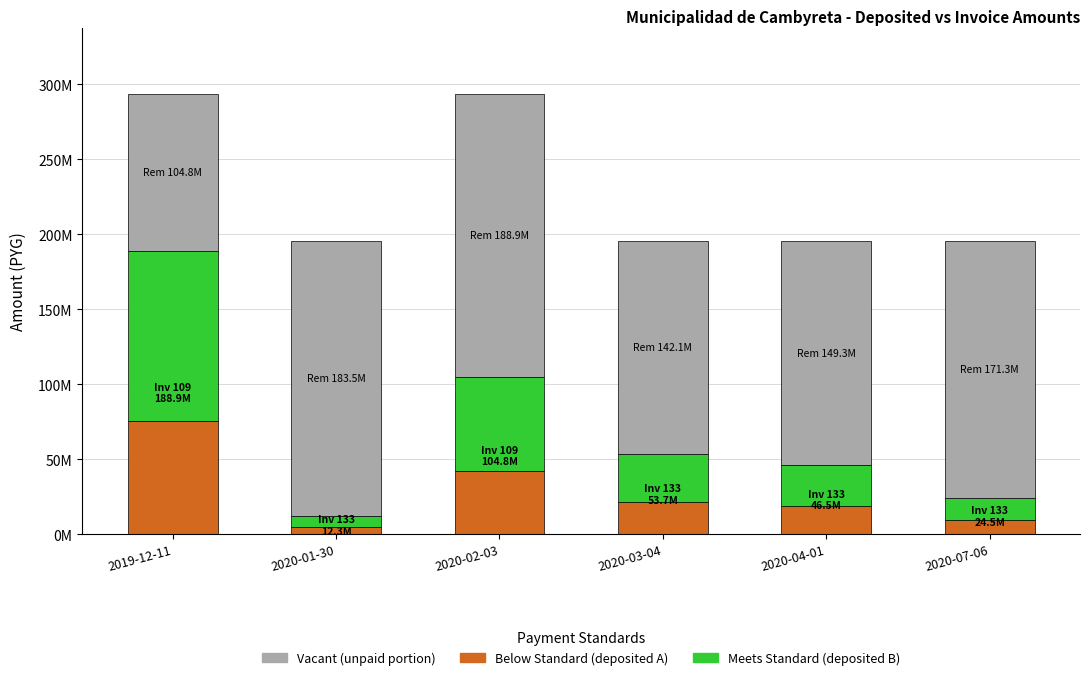

Does the chart contain stacked bars?

Yes